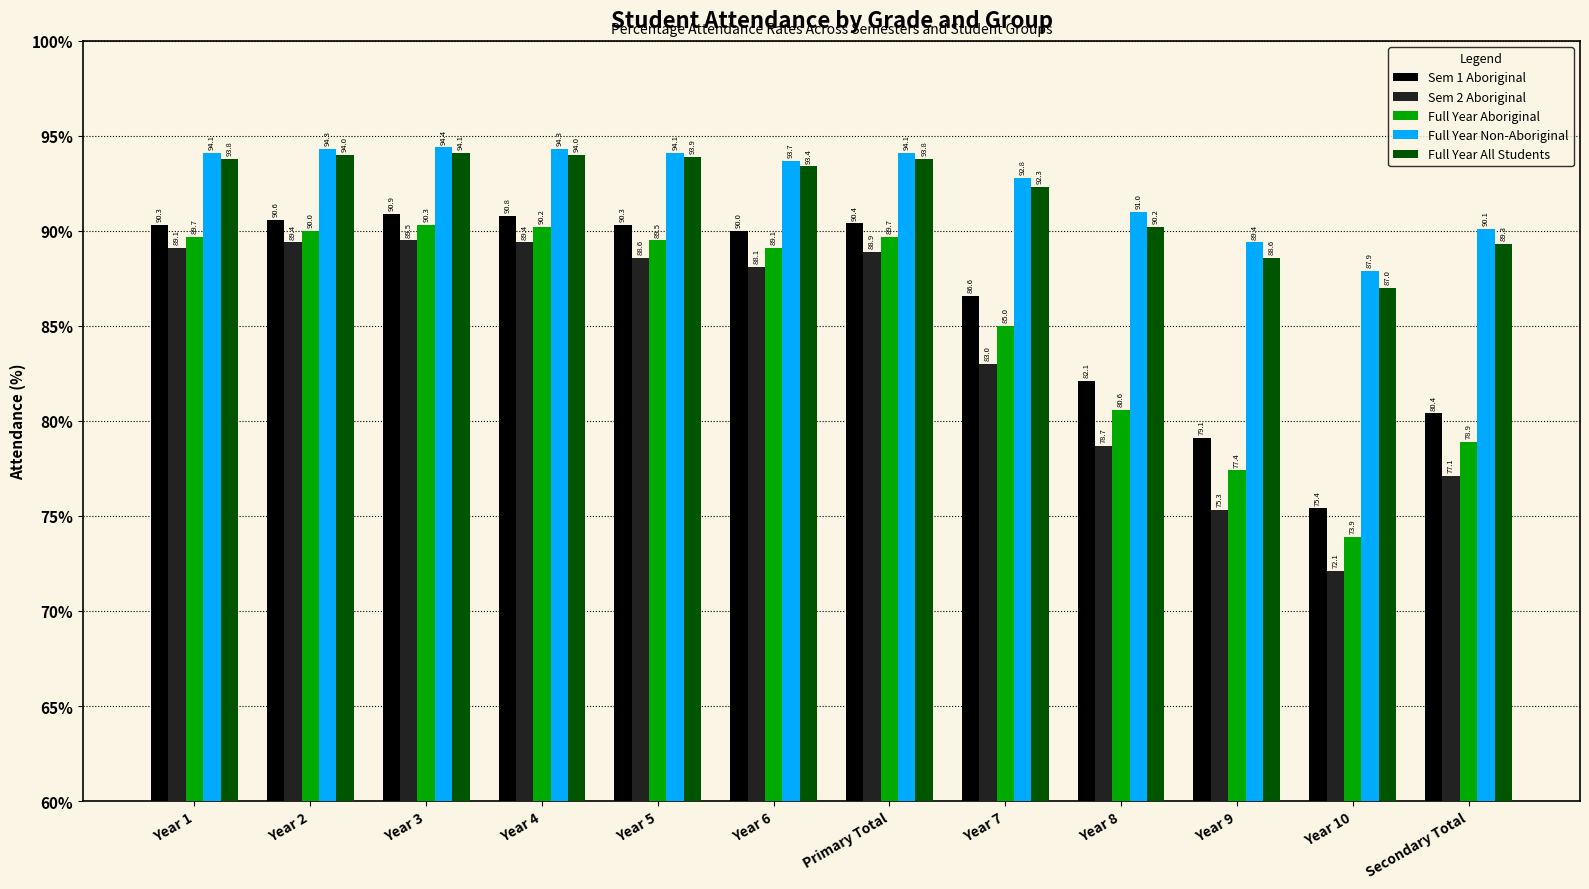

Does the chart contain any negative values?

No